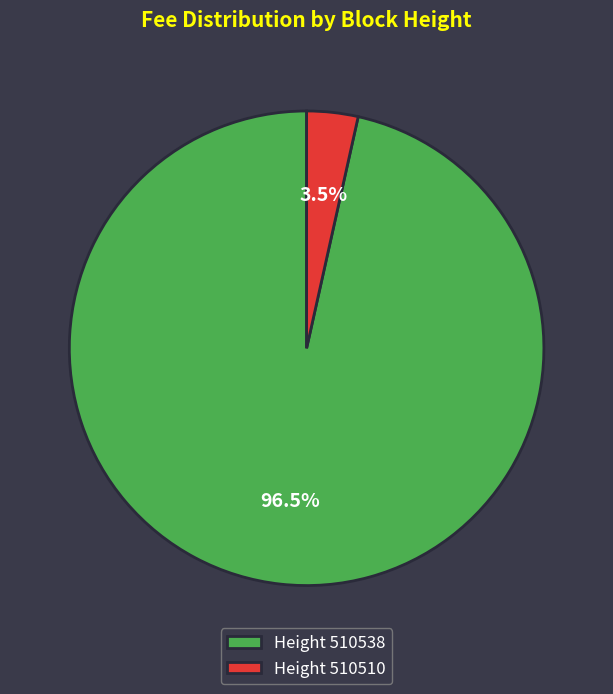

Rank the categories by value from highest to lowest.

Height 510538, Height 510510